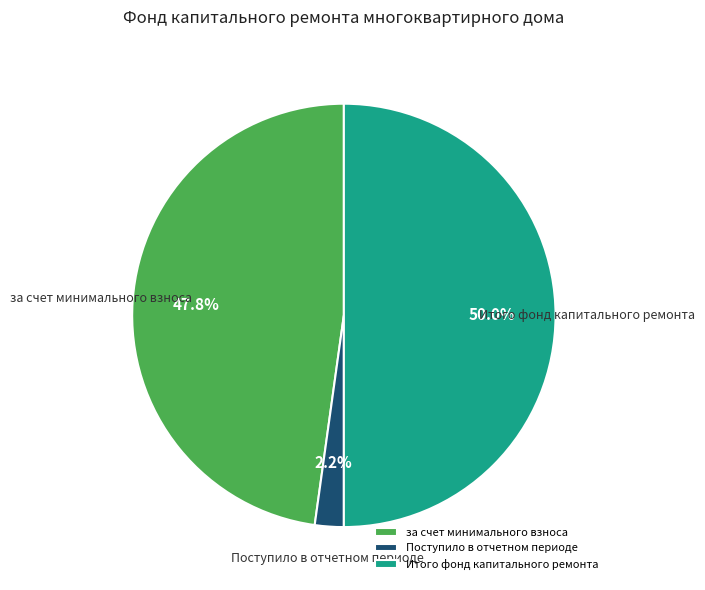

To the nearest percent, what is the combined percentage of Итого фонд капитального ремонта and Поступило в отчетном периоде?

52%